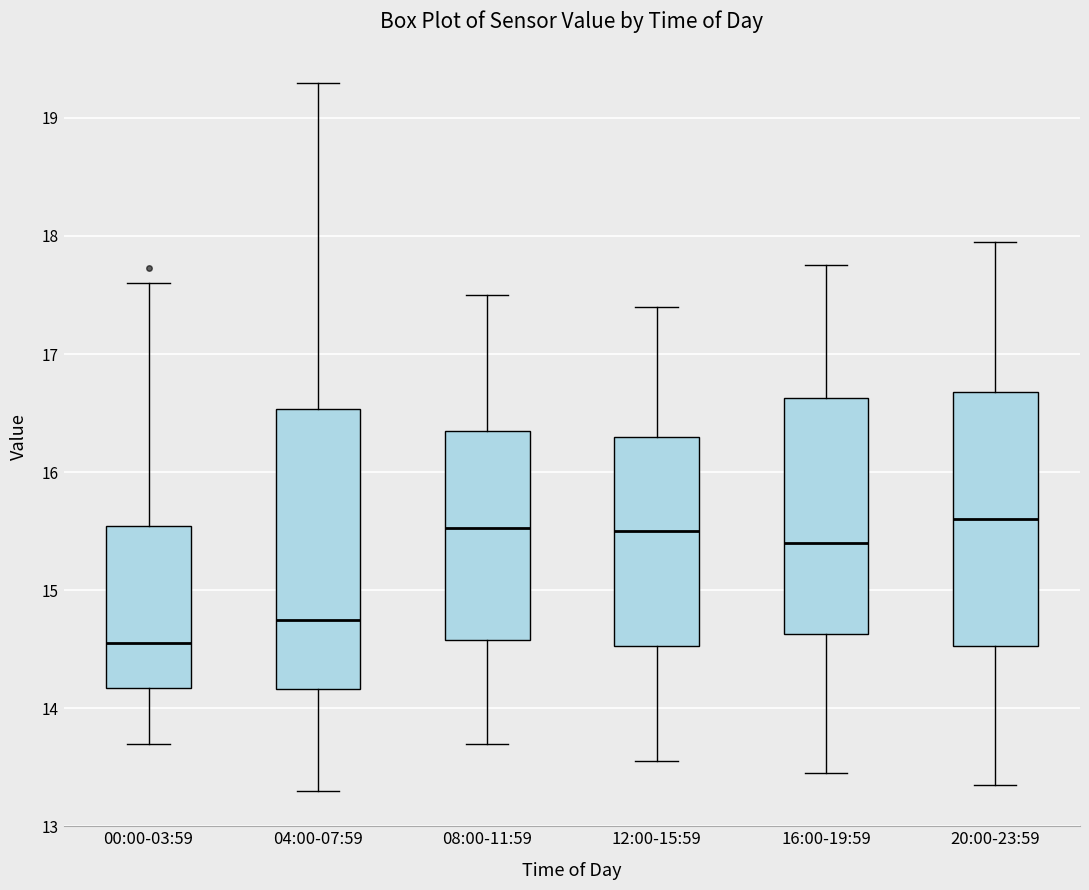

Reading left to right, read every box against the y-axis: the position of its median line, the range the box covers, and the ends of its whiskers. The values are not printed on the chart, so give them approximately, as read against the axis.

00:00-03:59: median 14.6, box 14.2 to 15.5, whiskers 13.7 to 17.6
04:00-07:59: median 14.8, box 14.2 to 16.5, whiskers 13.3 to 19.3
08:00-11:59: median 15.5, box 14.6 to 16.4, whiskers 13.7 to 17.5
12:00-15:59: median 15.5, box 14.5 to 16.3, whiskers 13.6 to 17.4
16:00-19:59: median 15.4, box 14.6 to 16.6, whiskers 13.5 to 17.8
20:00-23:59: median 15.6, box 14.5 to 16.7, whiskers 13.4 to 18.0